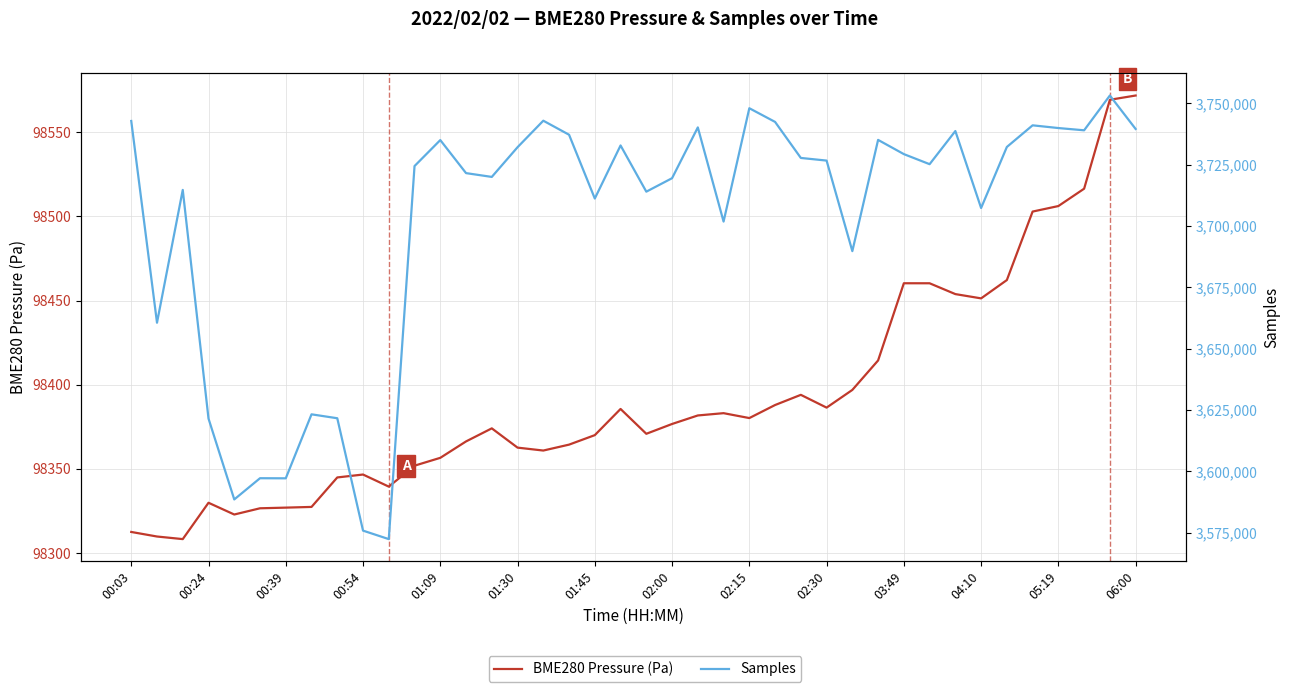

What are all the series names shown in the legend?

BME280 Pressure (Pa), Samples